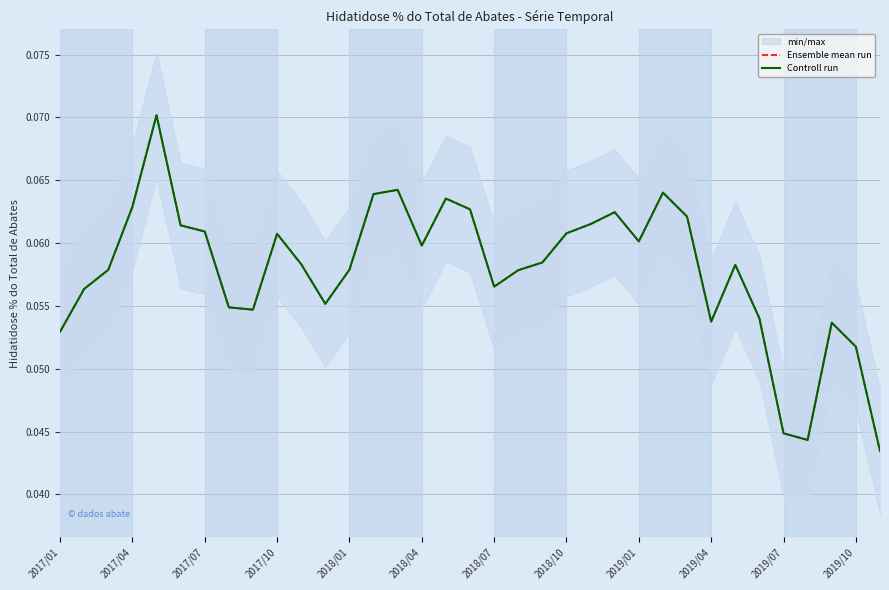

True or false: Controll run and Ensemble mean run cross at least once.

False